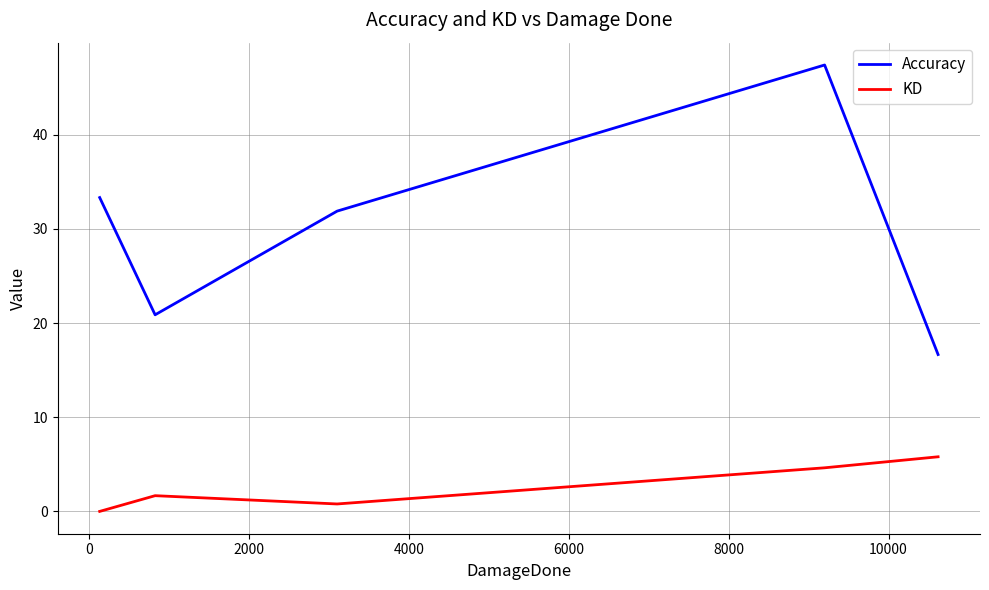

True or false: KD and Accuracy cross at least once.

False